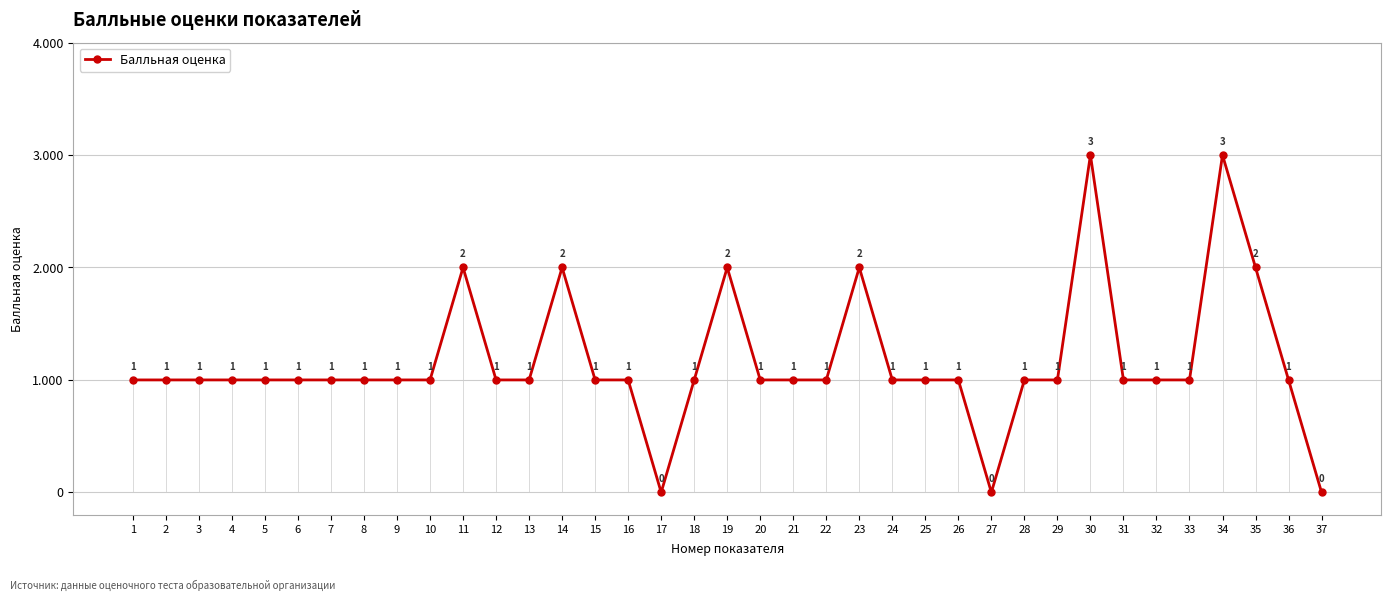

What is the sum of all values?

43